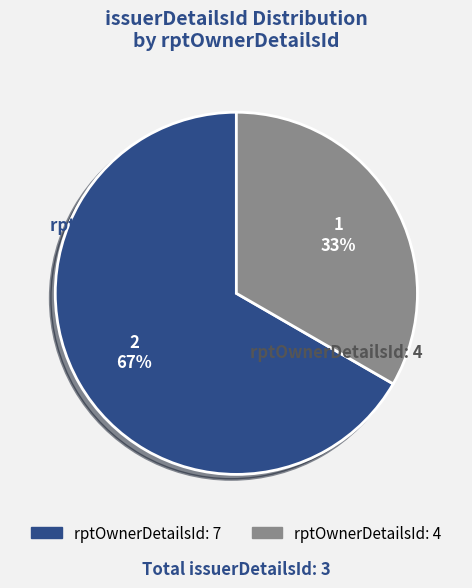

Is there a majority slice in this chart?

Yes